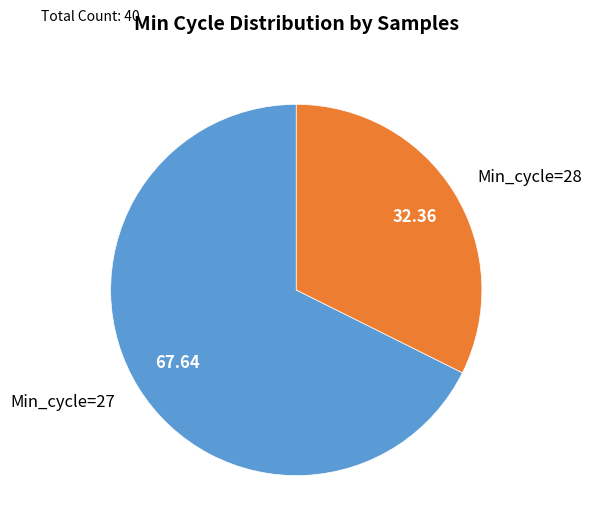

Rank the categories by value from highest to lowest.

Min_cycle=27, Min_cycle=28